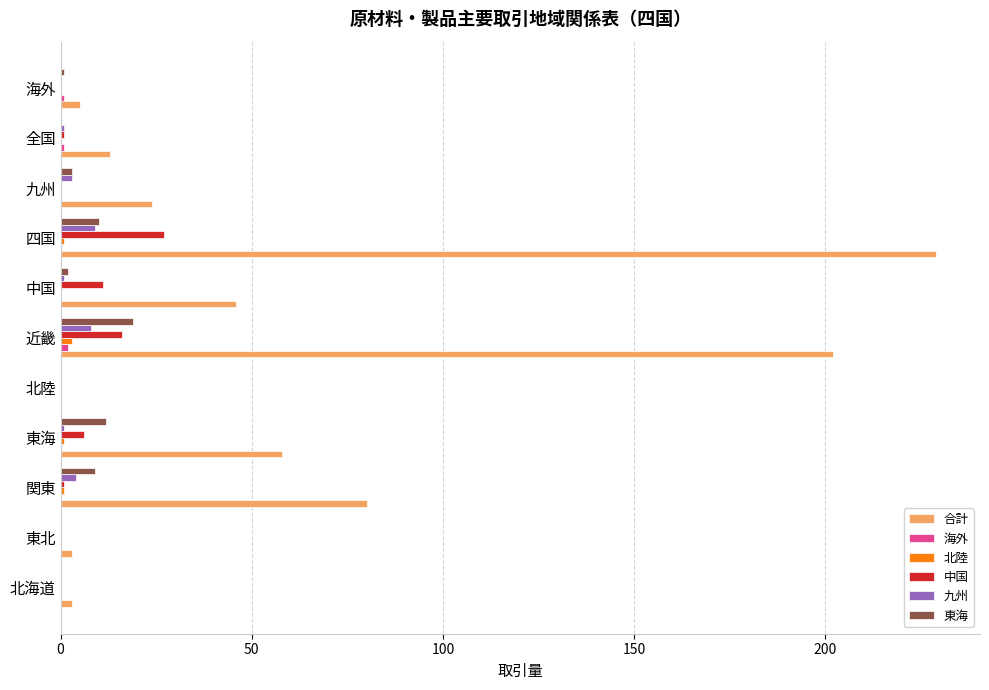

What is the average value of the 合計 series?

60